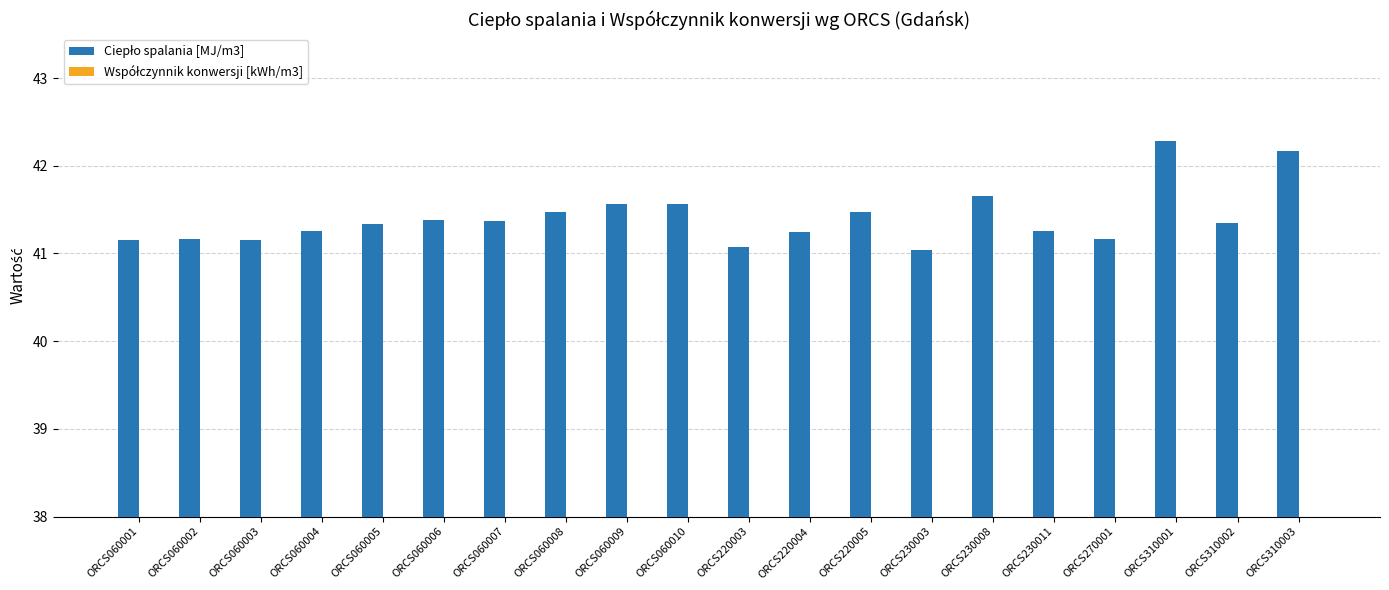

What is the sum of all Współczynnik konwersji [kWh/m3] values?

230.0